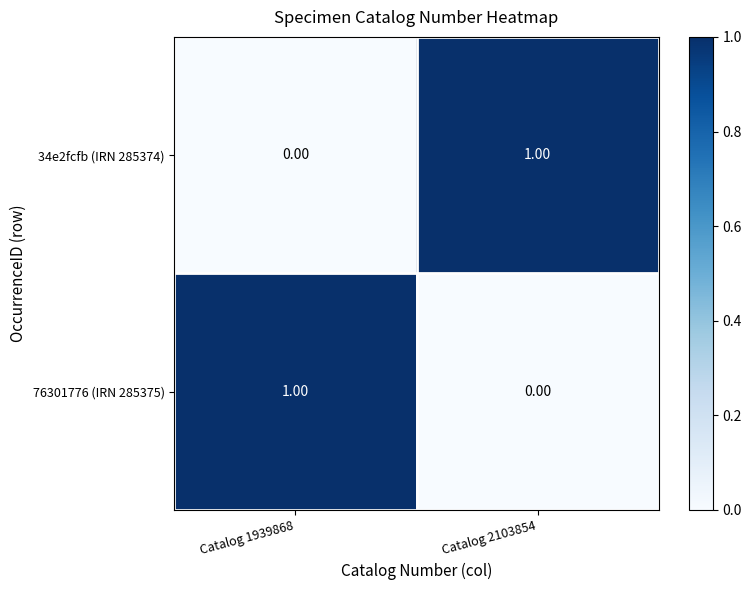

Rank the series at Catalog 1939868 from lowest to highest value.

34e2fcfb (IRN 285374), 76301776 (IRN 285375)